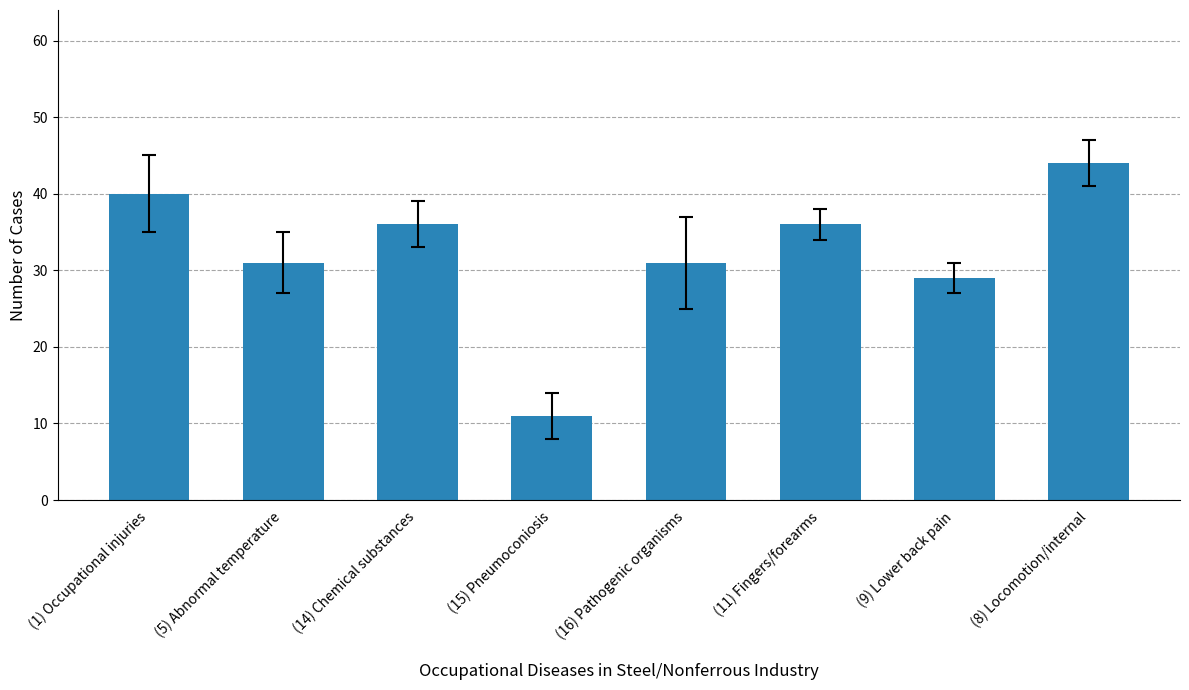

What is the value of the 5th bar from the left?

31